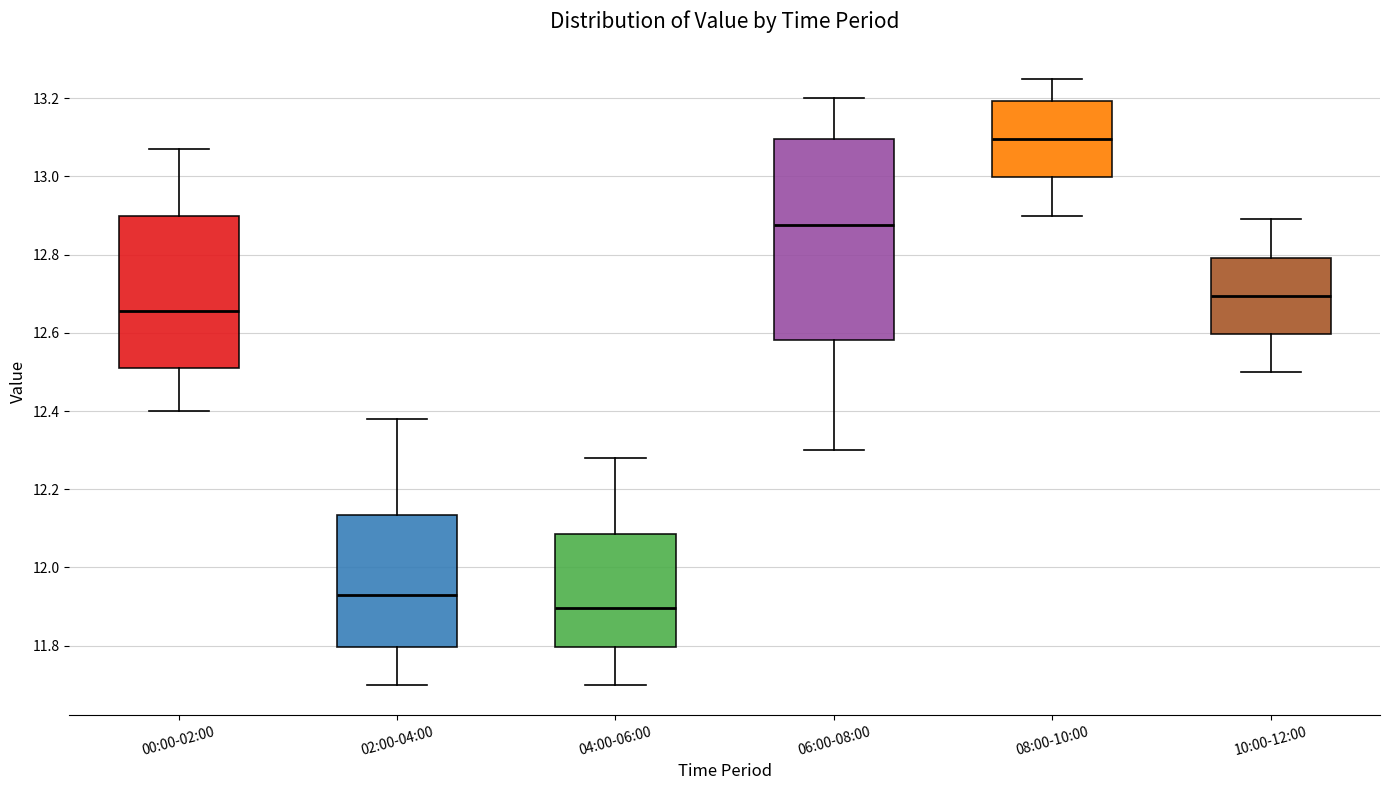

Reading left to right, transcribe this box plot: for each box, give where its median line is, the range the box spans, and where its two whiskers end, as read against the y-axis. The values are not printed on the chart, so give them approximately, as read against the axis.

00:00-02:00: median 12.66, box 12.52 to 12.90, whiskers 12.40 to 13.08
02:00-04:00: median 11.94, box 11.80 to 12.14, whiskers 11.70 to 12.38
04:00-06:00: median 11.90, box 11.80 to 12.08, whiskers 11.70 to 12.28
06:00-08:00: median 12.88, box 12.58 to 13.10, whiskers 12.30 to 13.20
08:00-10:00: median 13.10, box 13.00 to 13.20, whiskers 12.90 to 13.26
10:00-12:00: median 12.70, box 12.60 to 12.80, whiskers 12.50 to 12.90